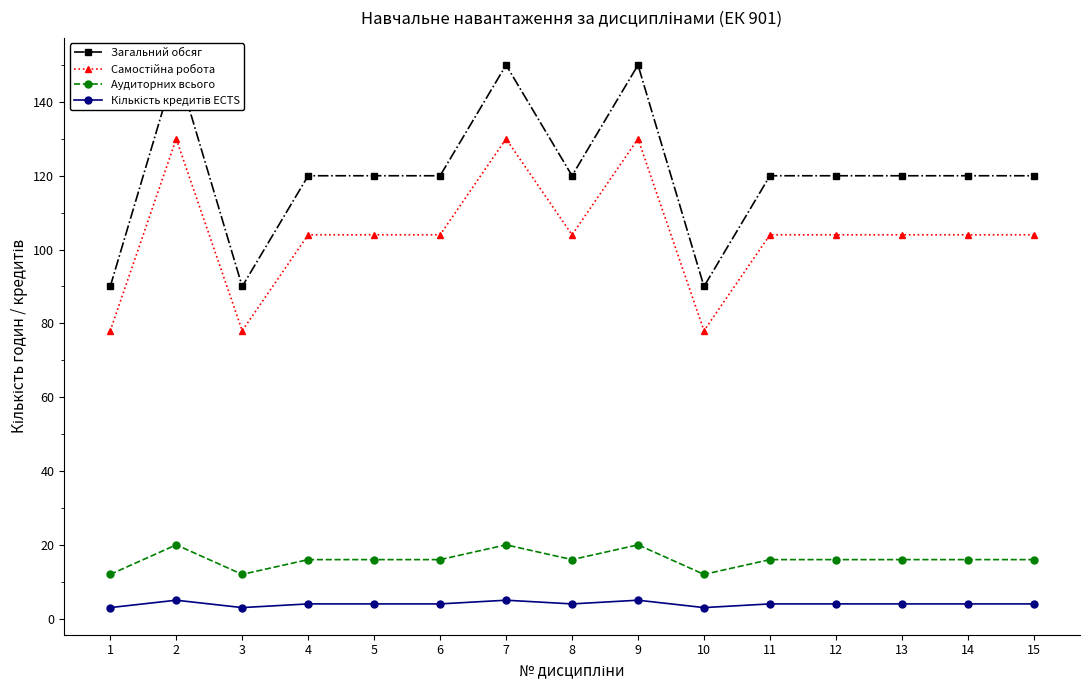

True or false: Кількість кредитів ECTS and Загальний обсяг cross at least once.

False